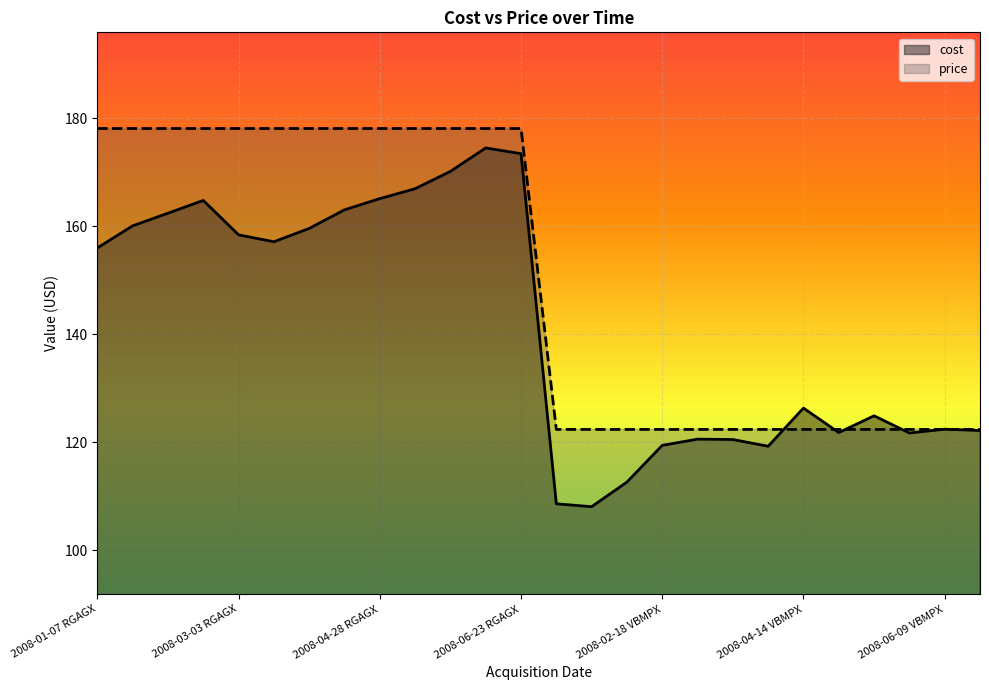

True or false: cost has more than 2 interior local peaks.

True